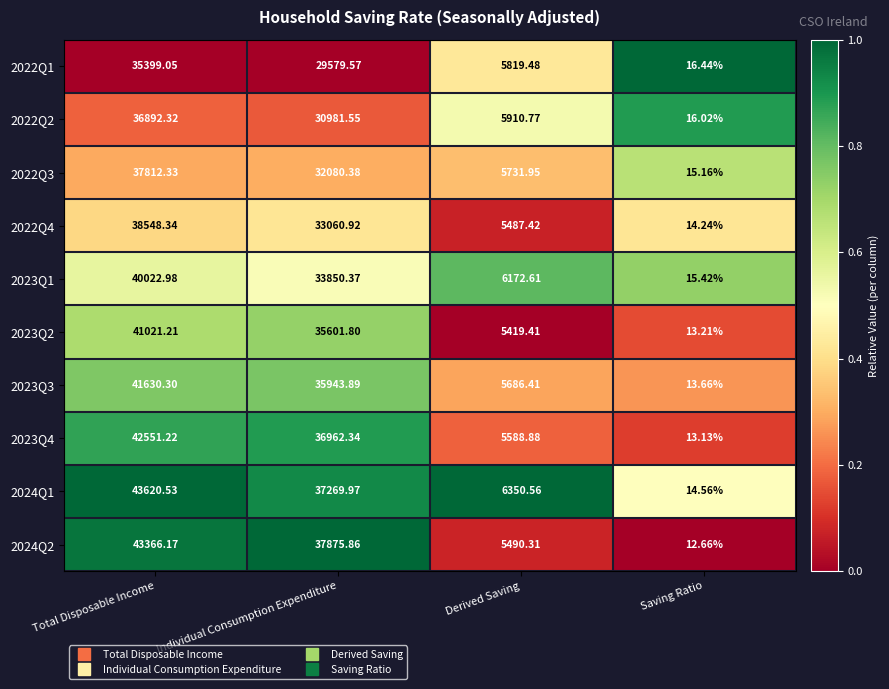

Rank the categories by 2022Q2 value from highest to lowest.

Total Disposable Income, Individual Consumption Expenditure, Derived Saving, Saving Ratio